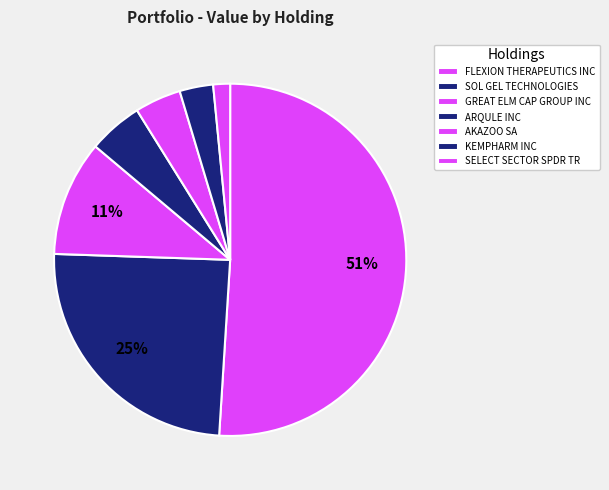

The FLEXION THERAPEUTICS INC slice represents 51% of the pie. True or false?

True